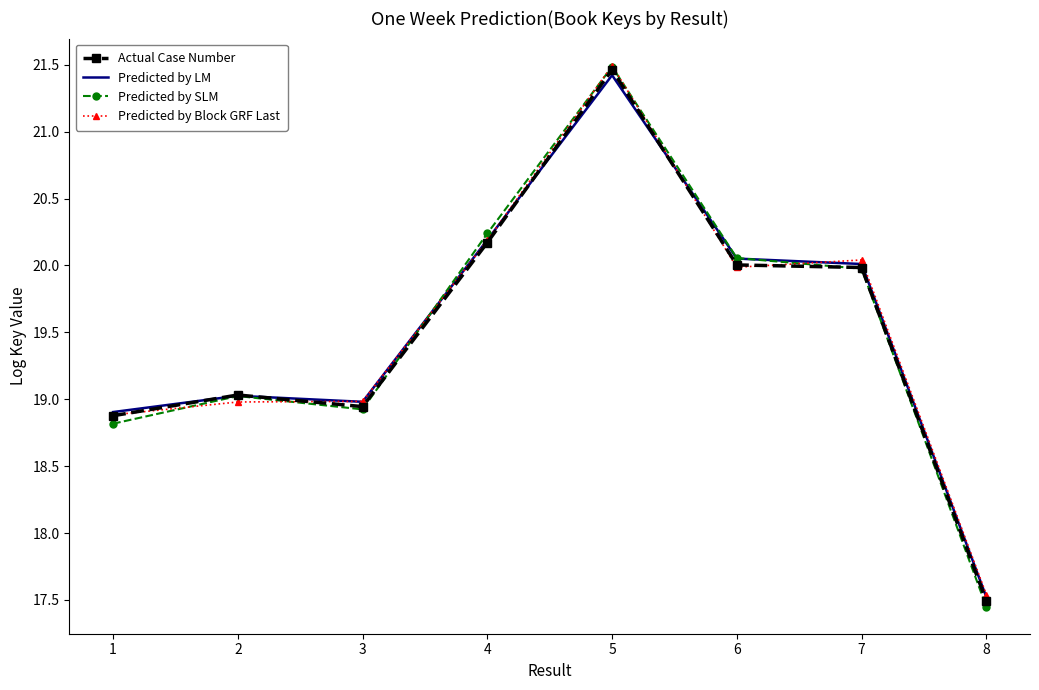

What is the difference between the maximum and minimum values in the Predicted by LM series?

3.9